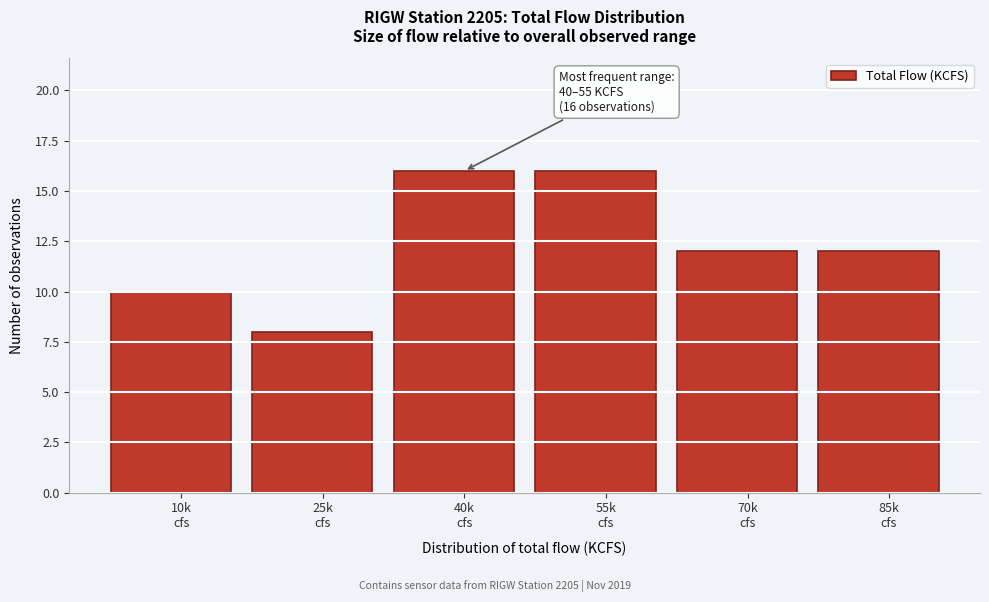

Reading left to right, list all the values displayed in this chart.

10	8	16	16	12	12